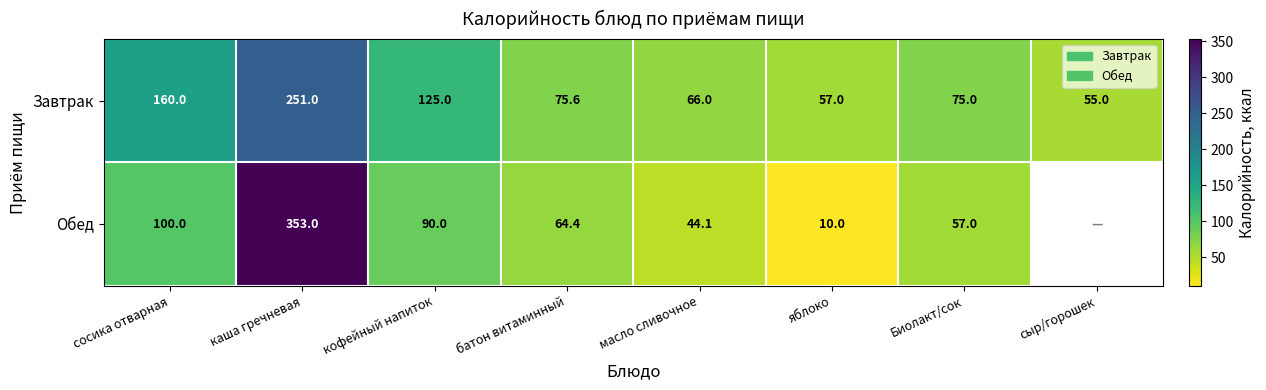

At which label does Завтрак first exceed 75?

сосика отварная